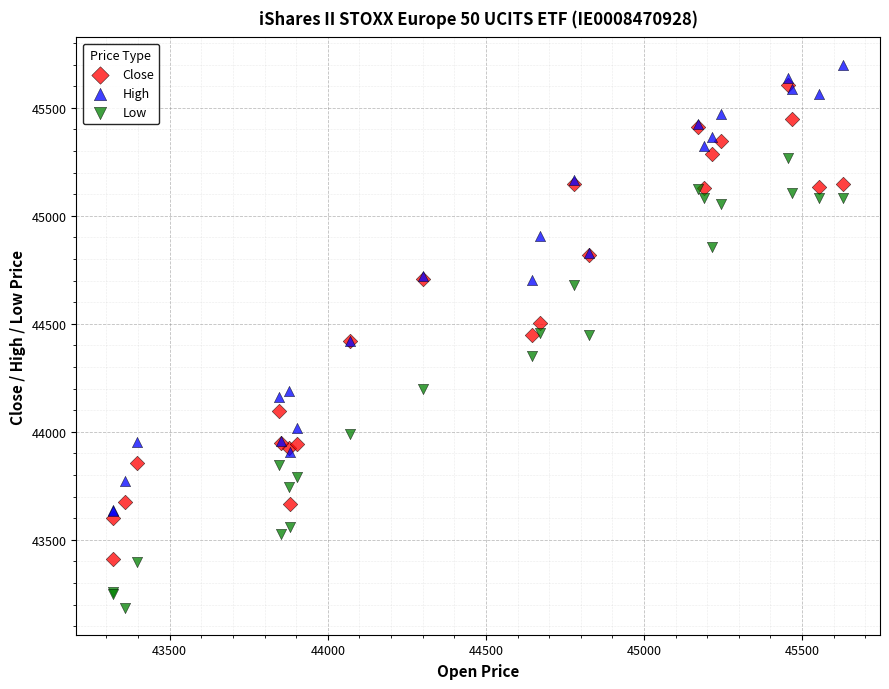

Which series has the largest Y range (max minus min)?

Close